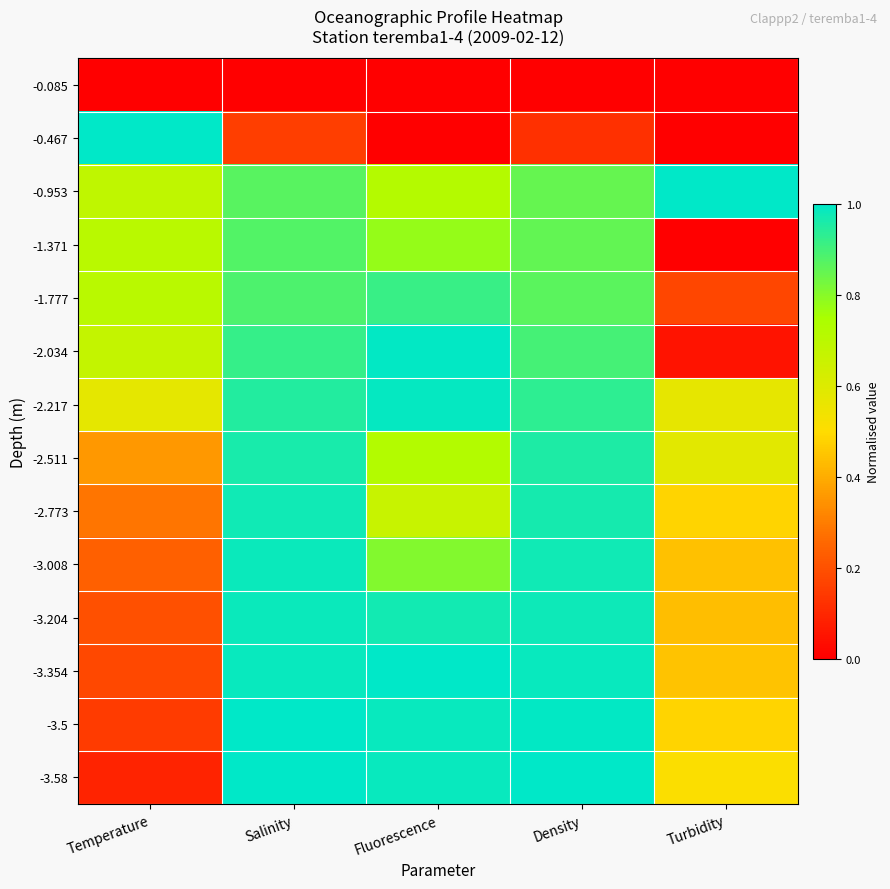

At Turbidity, list the series in order from smallest to largest.

-0.085, -1.371, -0.467, -2.034, -1.777, -3.204, -3.008, -3.354, -2.773, -3.5, -3.58, -2.217, -2.511, -0.953